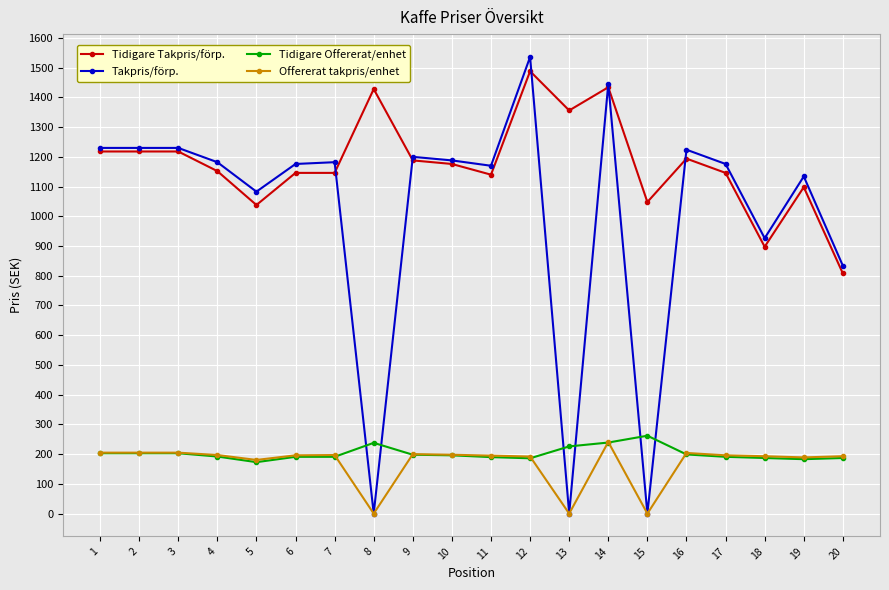

How many lines are shown in the chart?

4